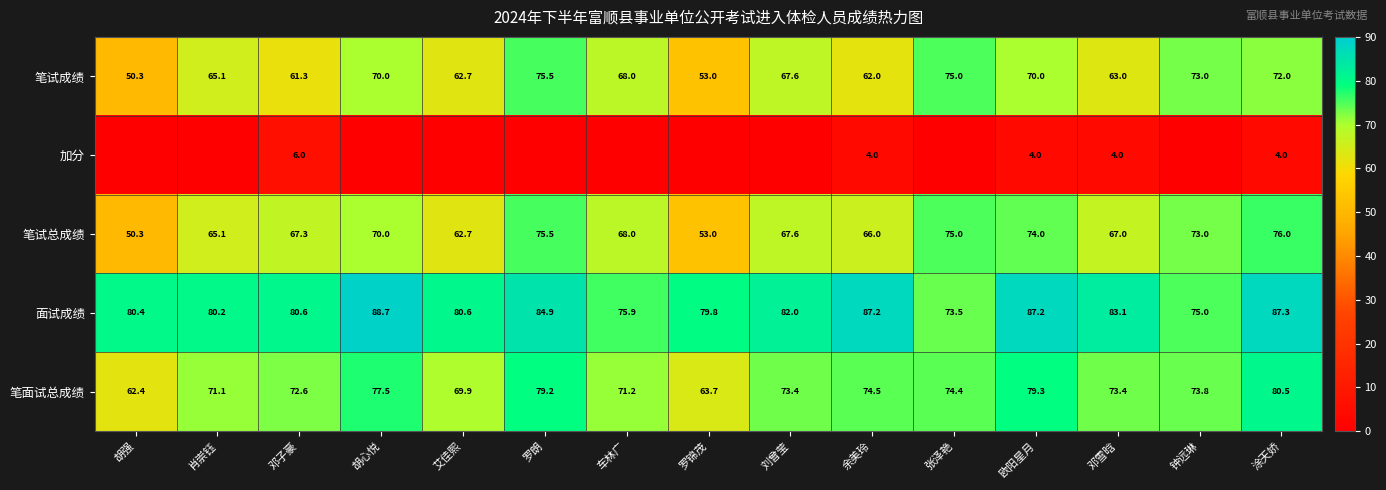

Which category has the lowest value across all series?

胡强